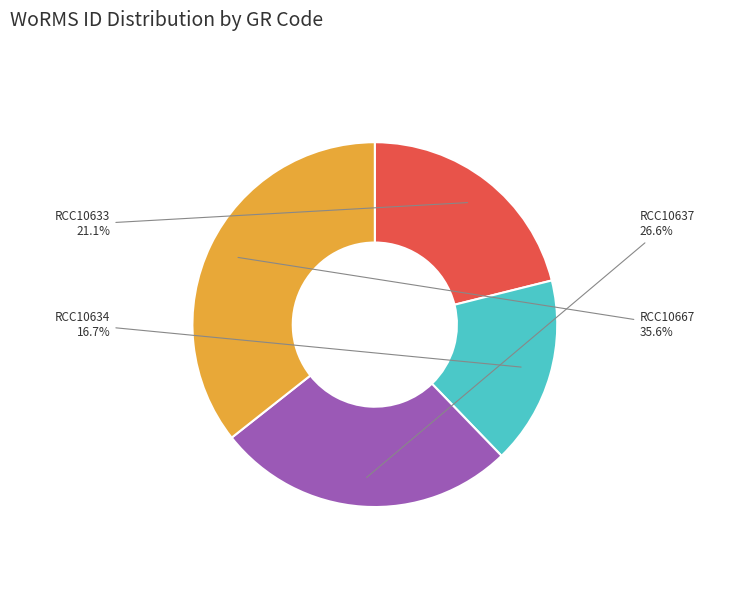

Rank the categories by value from lowest to highest.

RCC10634, RCC10633, RCC10637, RCC10667